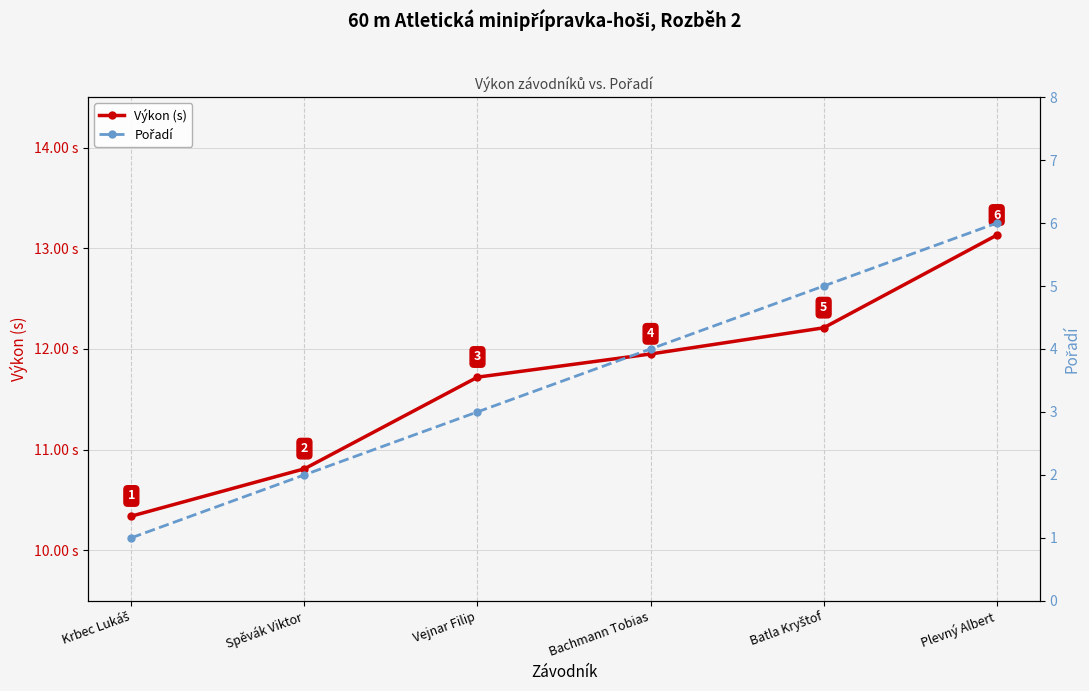

How many Pořadí values are between 2 and 5?

4